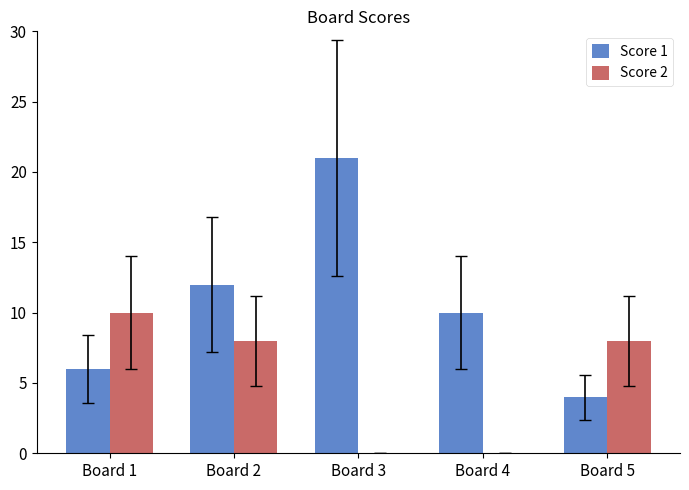

Which series changed the most between Board 4 and Board 5?

Score 2